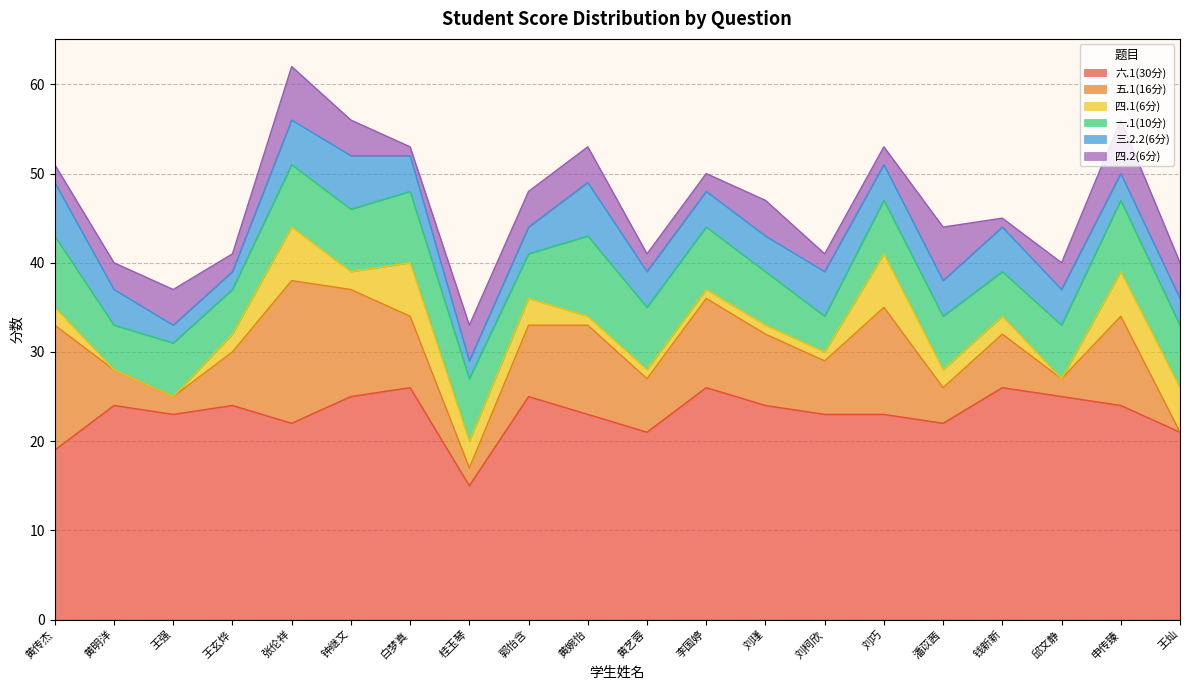

How many lines are shown in the chart?

6